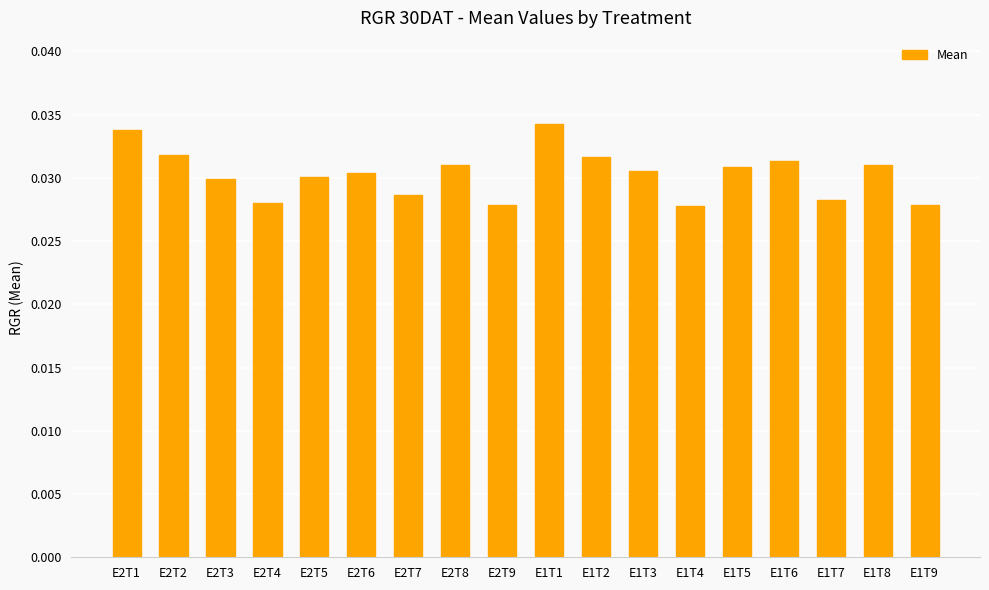

Which has a higher value, E2T1 or E2T5?

E2T1